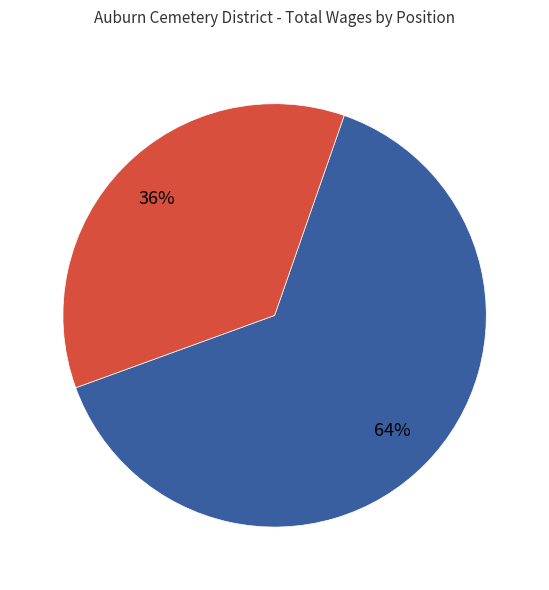

Is there any slice that represents more than half of the pie?

Yes